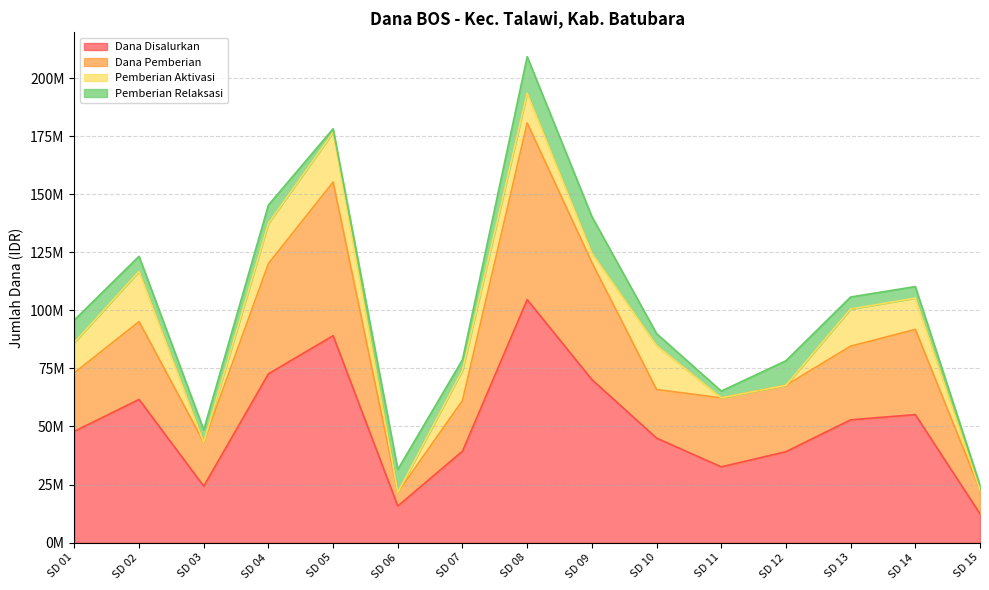

What is the sum of all Dana Disalurkan values?

762750000